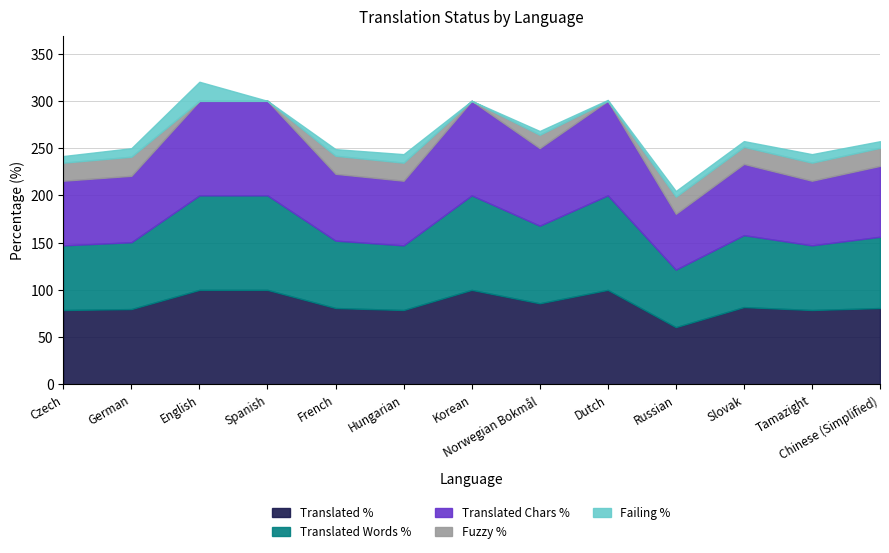

Is the value of translated_chars_percent at Russian greater than the value of translated_words_percent at English?

No